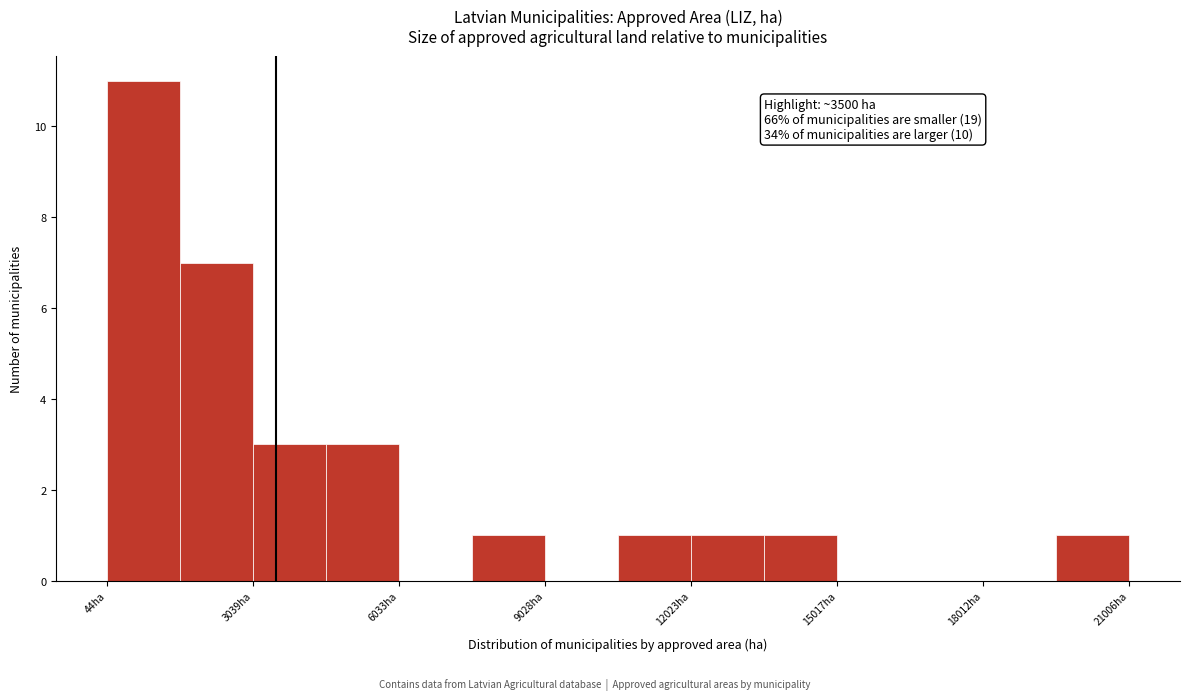

Around what value on the x-axis is the tallest bar? Give the approximate position of its centre, as read against the axis.

1000